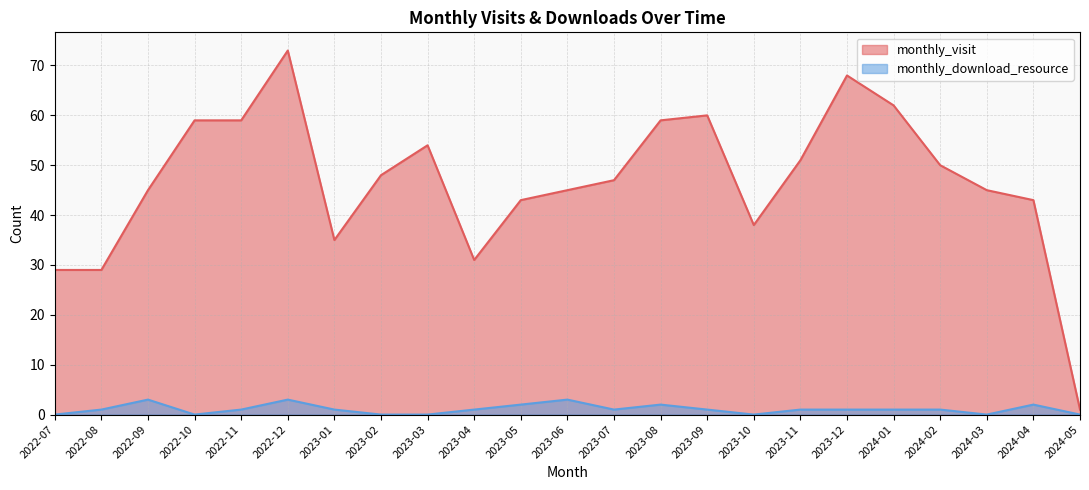

What is the label of the 6th point from the left?

2022-12